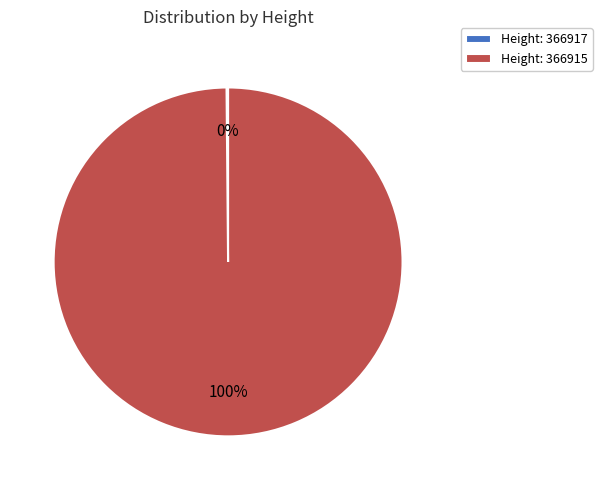

Is it true that Height: 366915 is 87% of the pie?

False